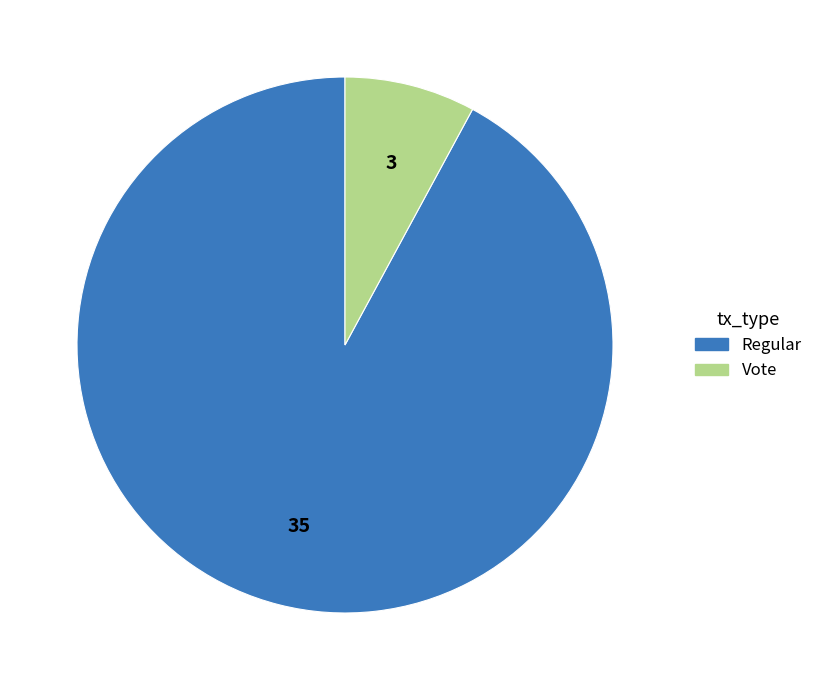

Approximately how many times larger is the value at Vote compared to Regular?

0.1